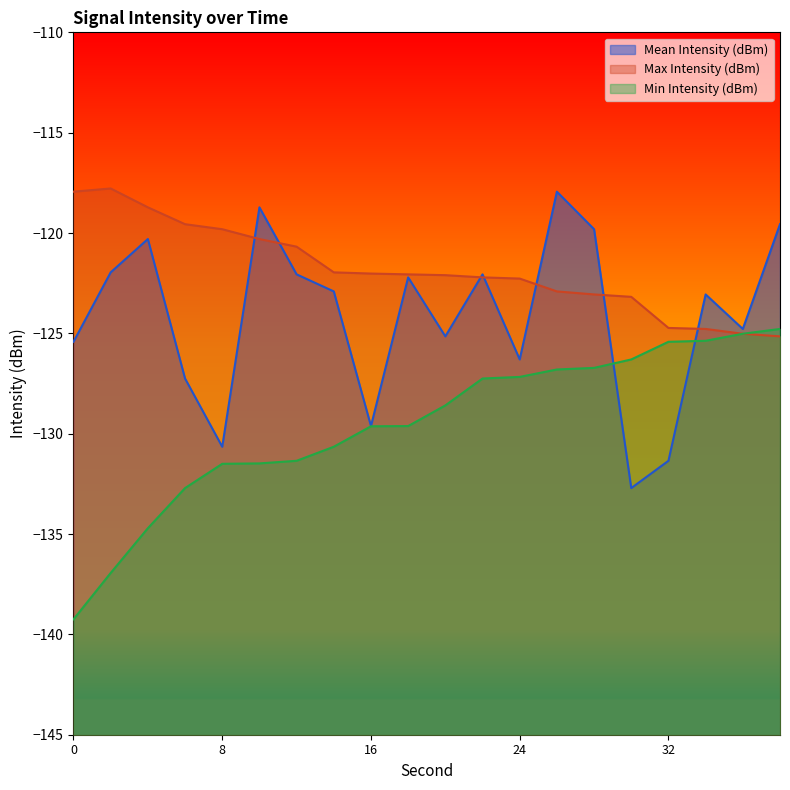

Reading right to left, transcribe all the data shown in this chart.

Mean Intensity (dBm): 38=-119.6	36=-124.8	34=-123.1	32=-131.3	30=-132.7	28=-119.8	26=-117.9	24=-126.3	22=-122.1	20=-125.2	18=-122.2	16=-129.6	14=-122.9	12=-122.1	10=-118.7	8=-130.7	6=-127.2	4=-120.3	2=-122.0	0=-125.4
Max Intensity (dBm): 38=-125.2	36=-125.0	34=-124.8	32=-124.7	30=-123.2	28=-123.1	26=-122.9	24=-122.3	22=-122.2	20=-122.1	18=-122.1	16=-122.0	14=-122.0	12=-120.7	10=-120.3	8=-119.8	6=-119.6	4=-118.7	2=-117.8	0=-117.9
Min Intensity (dBm): 38=-124.8	36=-125.0	34=-125.4	32=-125.4	30=-126.3	28=-126.7	26=-126.8	24=-127.2	22=-127.2	20=-128.6	18=-129.6	16=-129.6	14=-130.7	12=-131.3	10=-131.5	8=-131.5	6=-132.7	4=-134.7	2=-136.9	0=-139.2